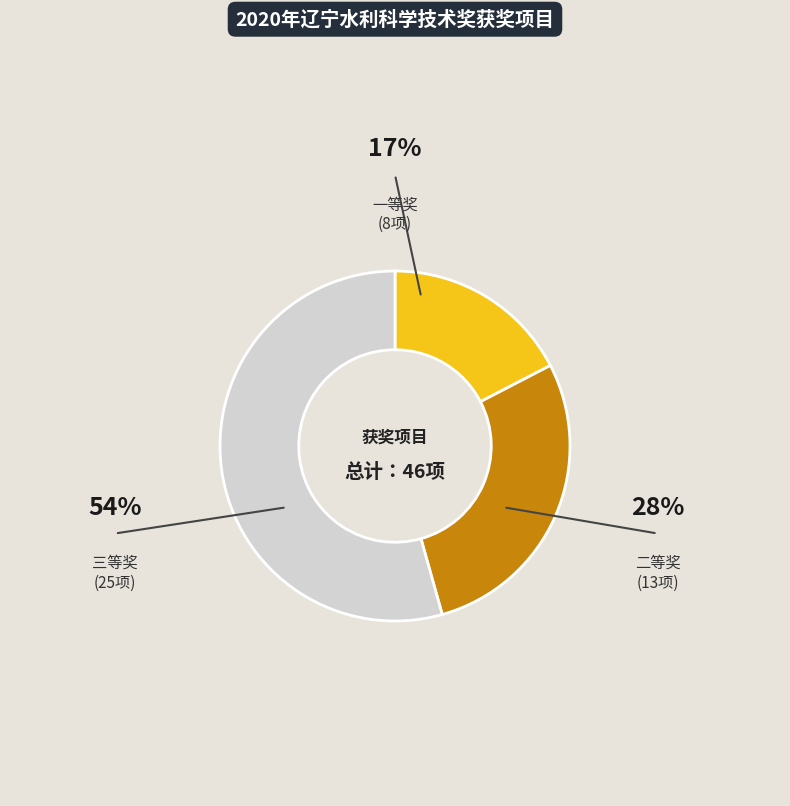

Is it true that 三等奖 is 54% of the pie?

True